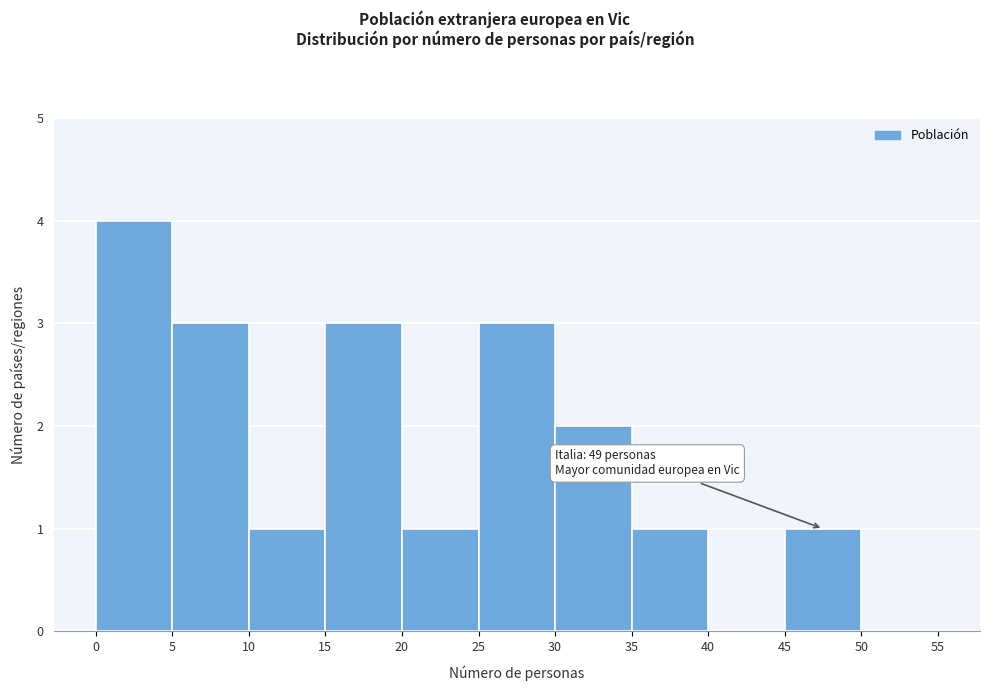

Over which range of the x-axis is the bar tallest?

0 to 5